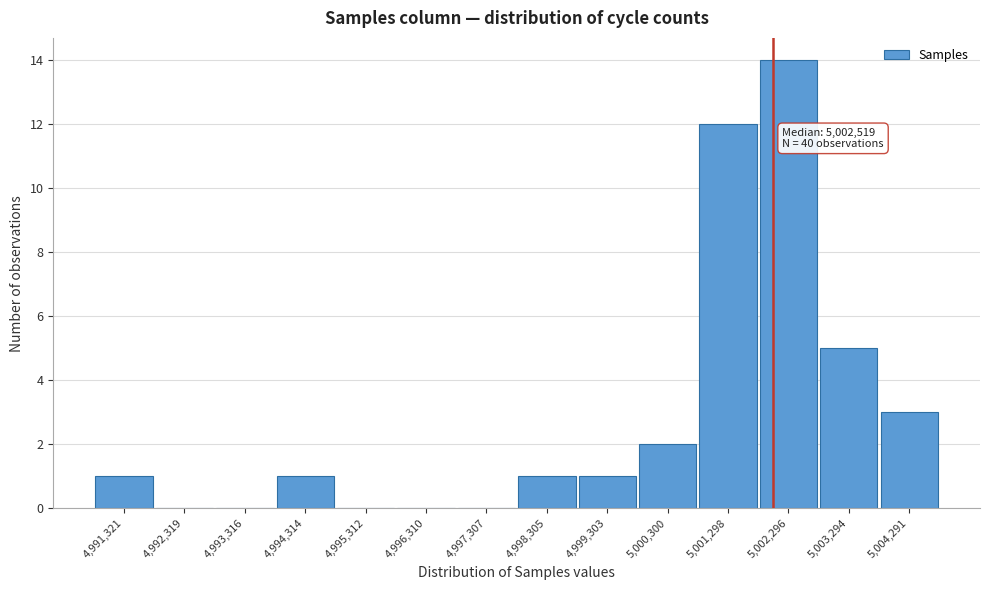

Reading right to left, extract all data points from this chart.

5,004,291=3	5,003,294=5	5,002,296=14	5,001,298=12	5,000,300=2	4,999,303=1	4,998,305=1	4,997,307=0	4,996,310=0	4,995,312=0	4,994,314=1	4,993,316=0	4,992,319=0	4,991,321=1